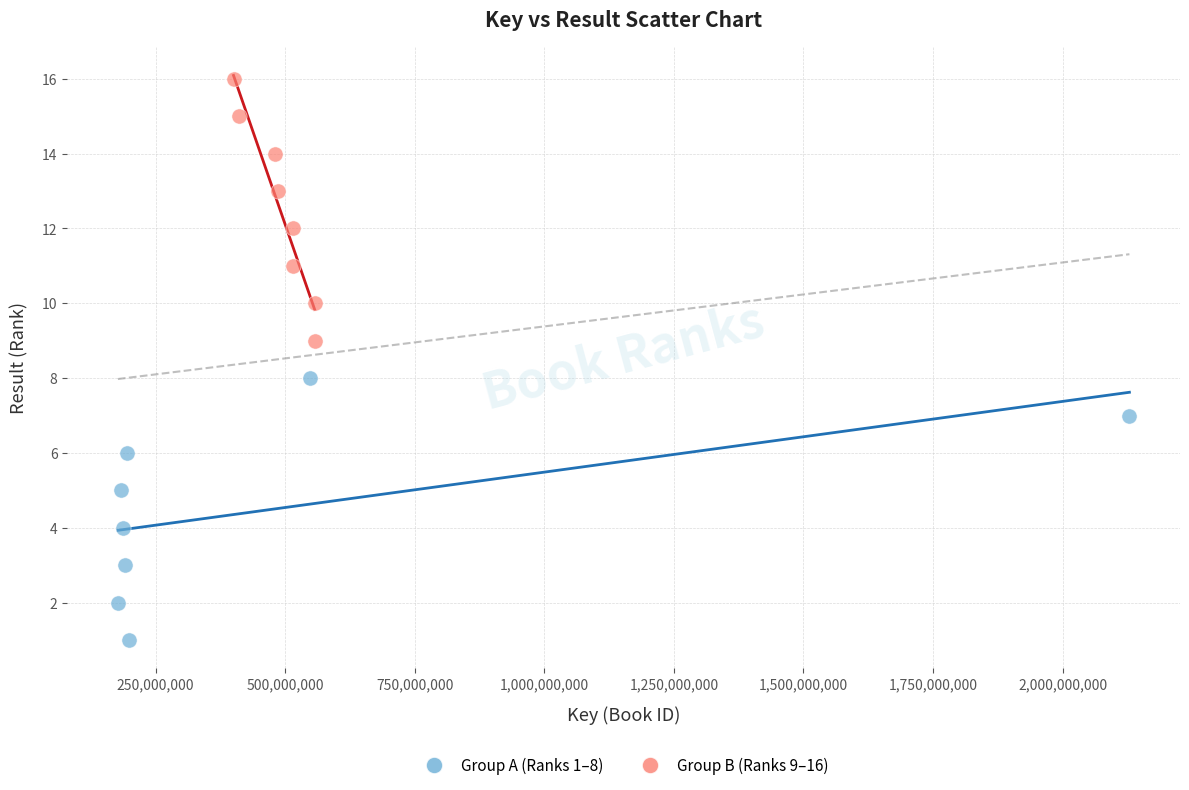

Which series contains the highest Y value?

Group B (Ranks 9–16)